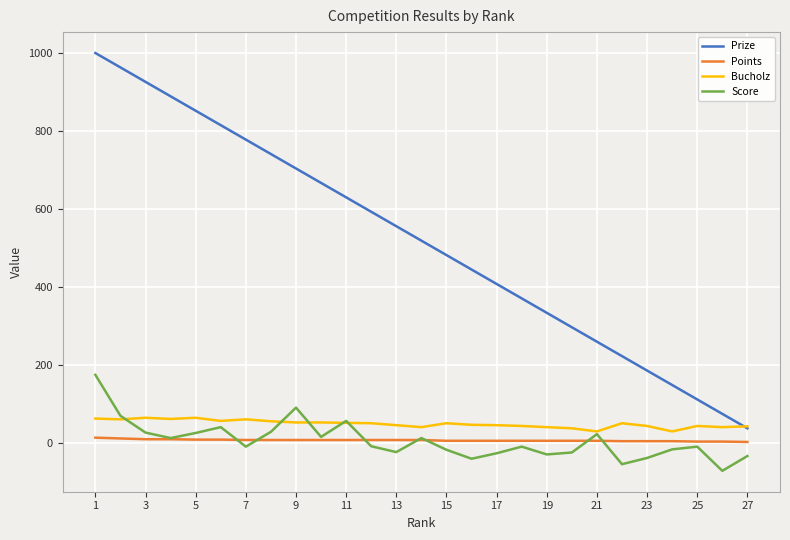

List the series in order of their peak value, highest first.

Prize, Score, Bucholz, Points